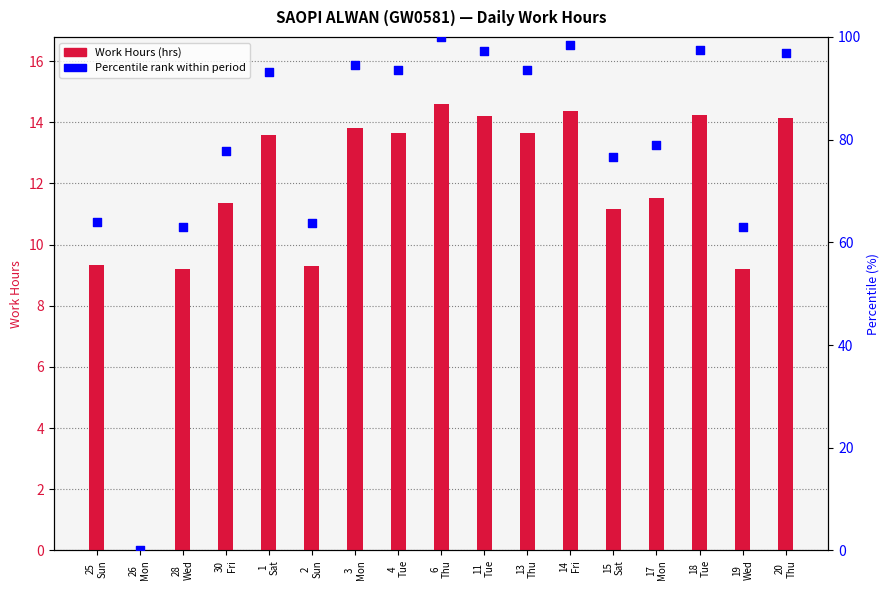

At which category is the sum across all series the highest?

6
Thu